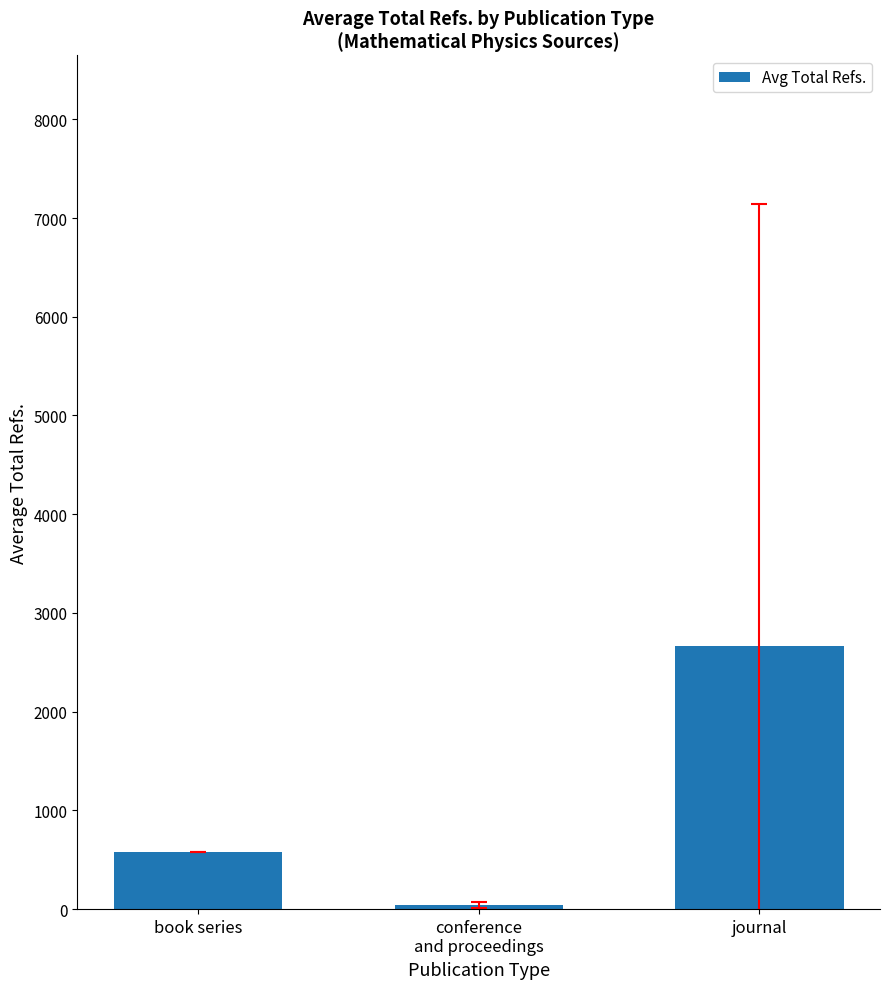

What is the greatest value displayed?

2662.5